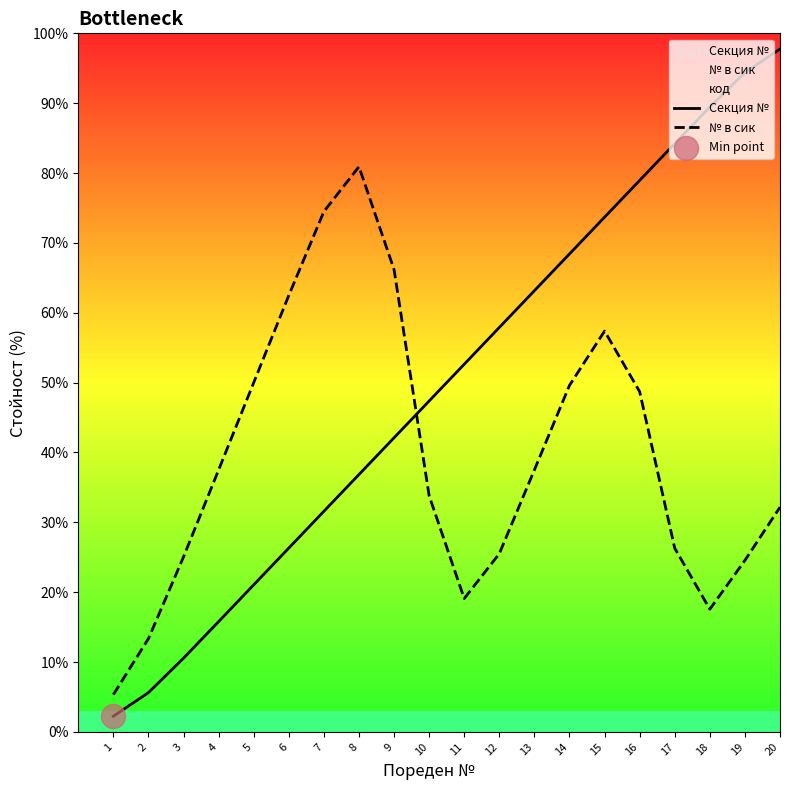

Is the value of № в сик at 11 greater than the value of Секция № at 16?

No